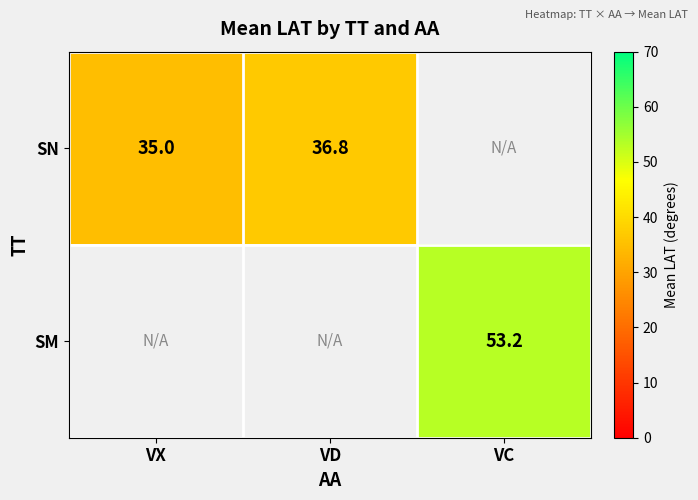

The SN series shows 64.2 at VD. True or false?

False